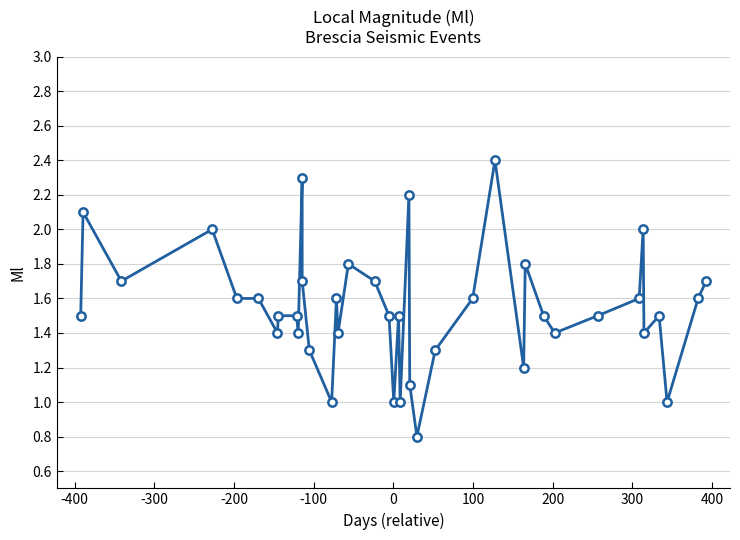

How many interior local valleys (lower than both neighbors) does the data have?

12